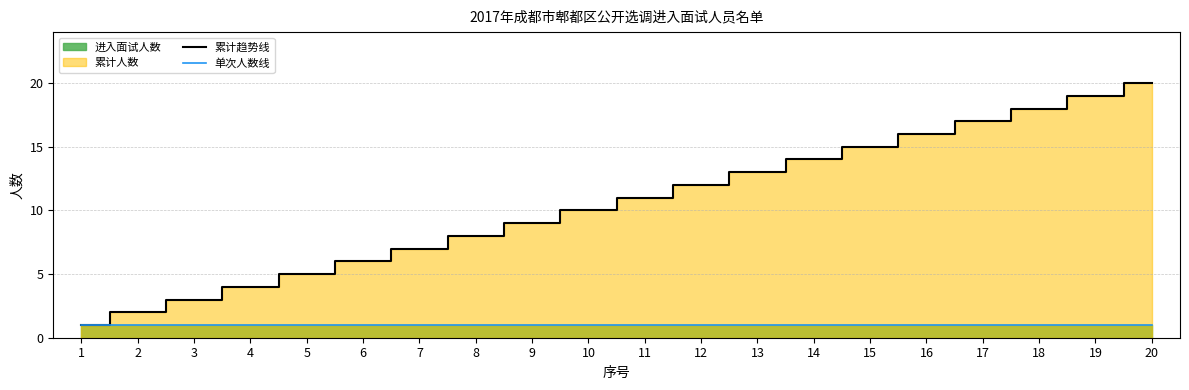

Which category has the lowest value across all series?

1